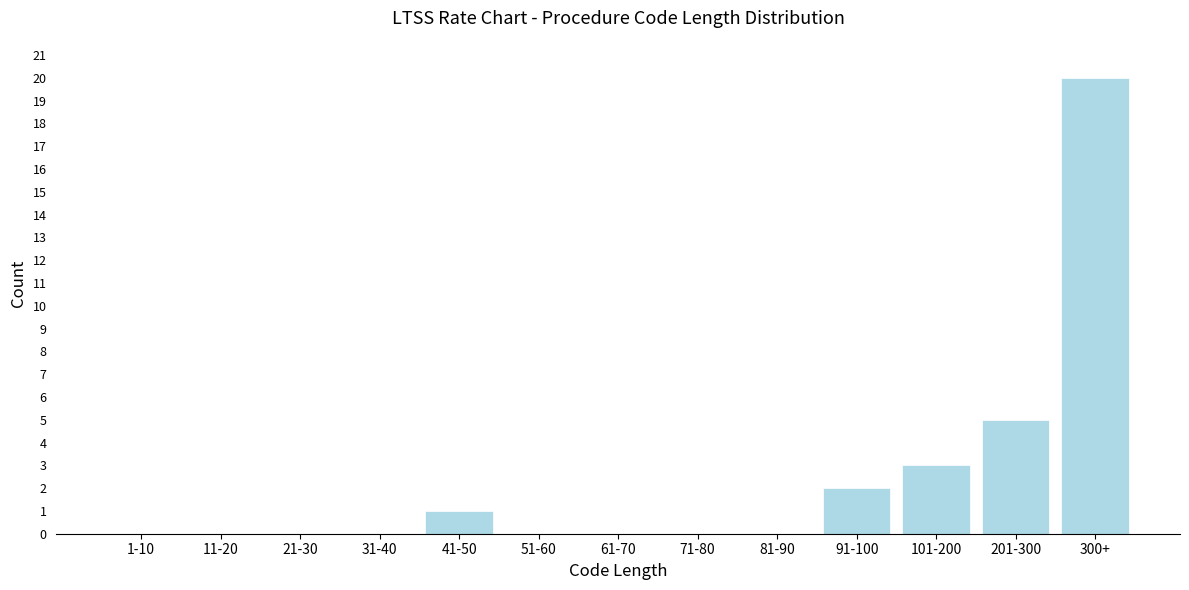

Reading left to right, transcribe all the data shown in this chart.

1-10=0	11-20=0	21-30=0	31-40=0	41-50=1	51-60=0	61-70=0	71-80=0	81-90=0	91-100=2	101-200=3	201-300=5	300+=20